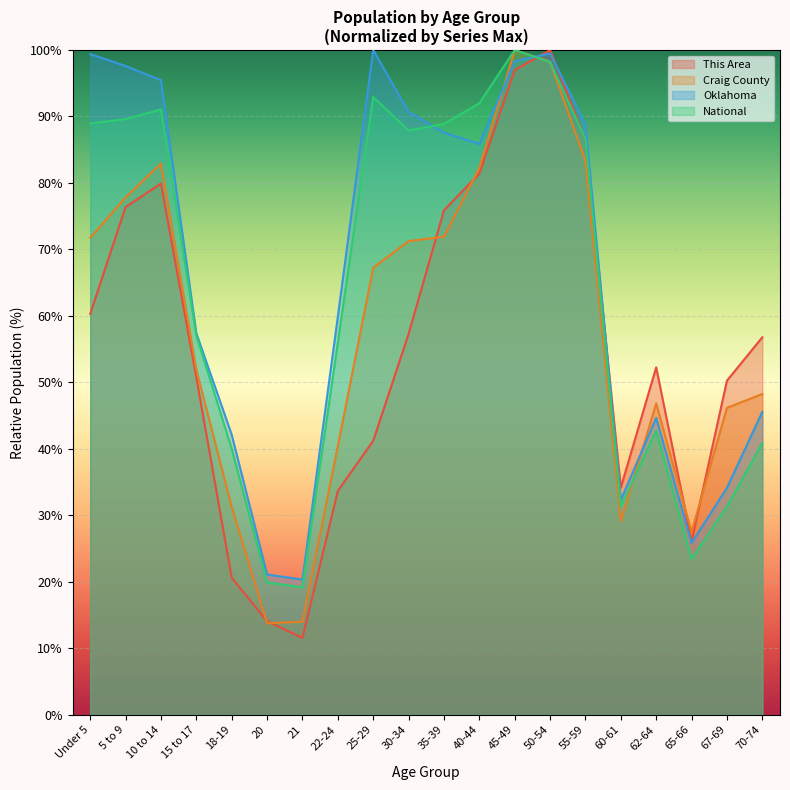

At how many categories does at least one series exceed 46?

15